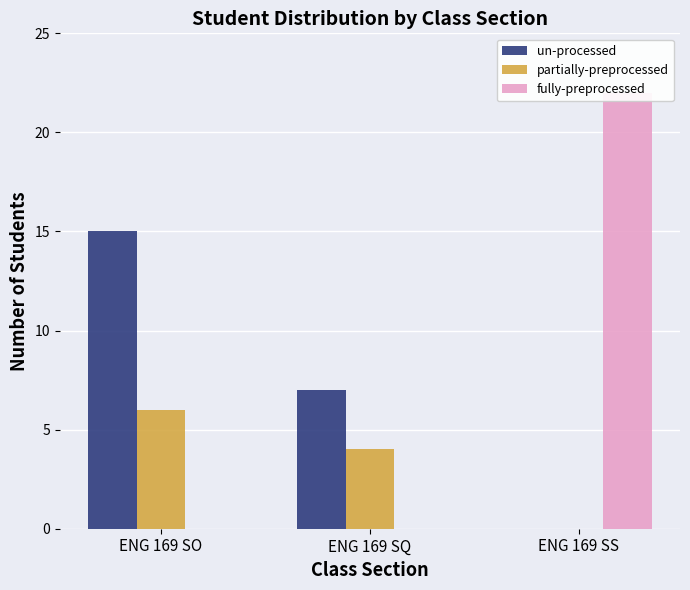

Where is fully-preprocessed nearest to the value 11?

ENG 169 SO